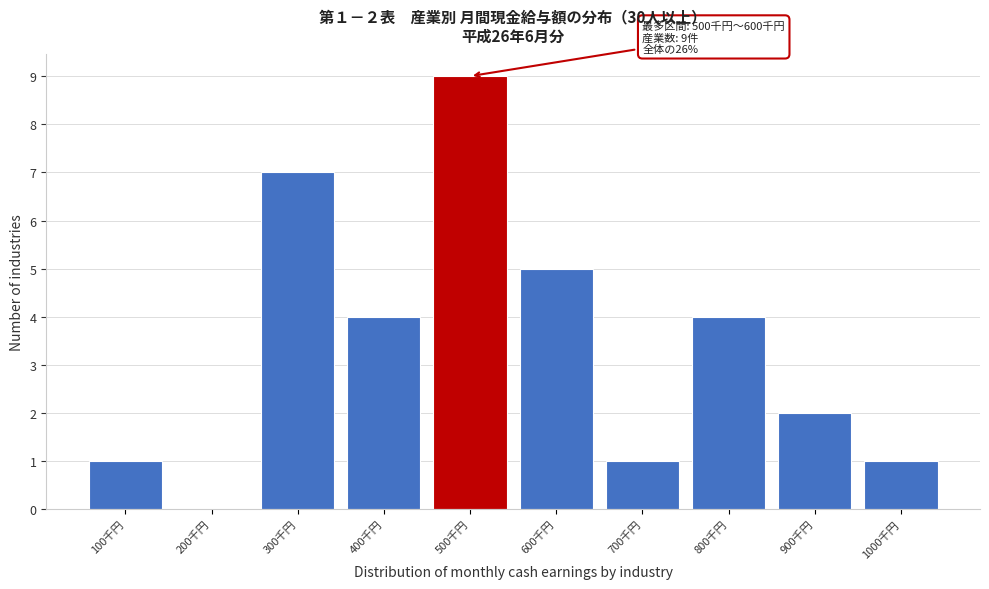

Reading right to left, what are all the values shown in this chart?

1000千円=1	900千円=2	800千円=4	700千円=1	600千円=5	500千円=9	400千円=4	300千円=7	200千円=0	100千円=1